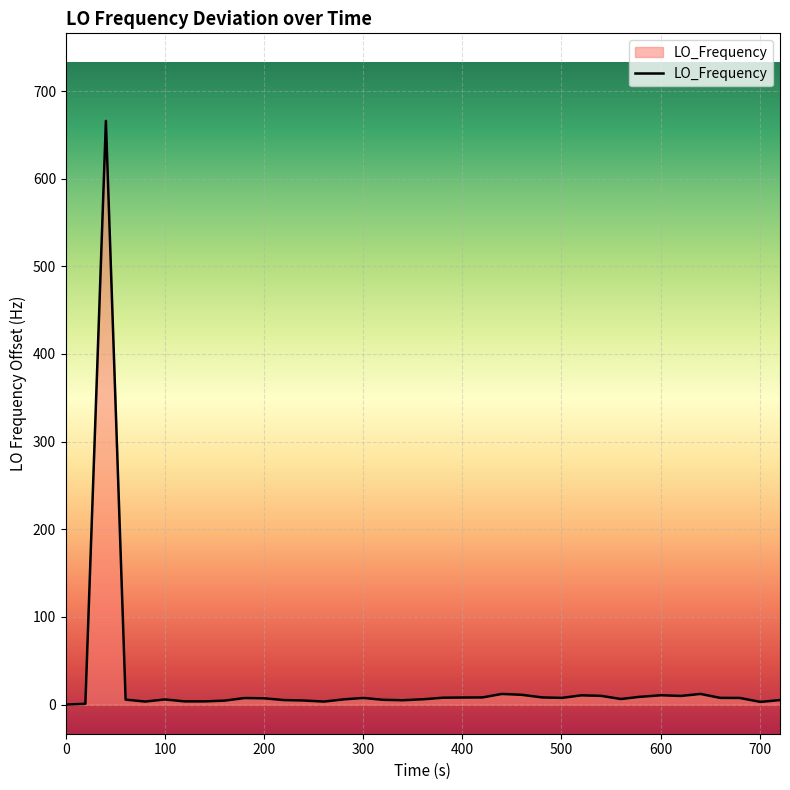

What is the maximum value shown in the chart?

666.0